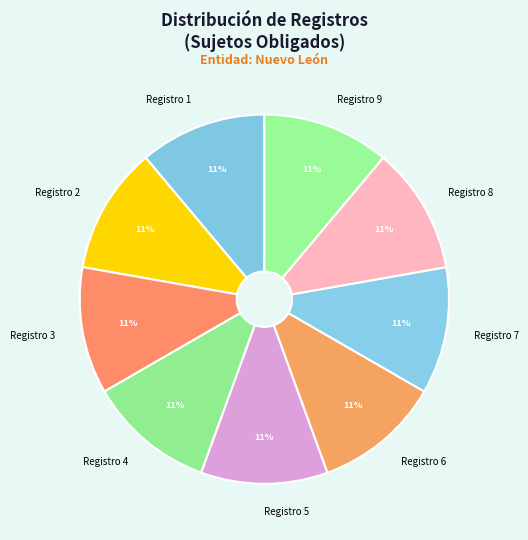

To the nearest percent, what portion does Registro 2 represent?

11%